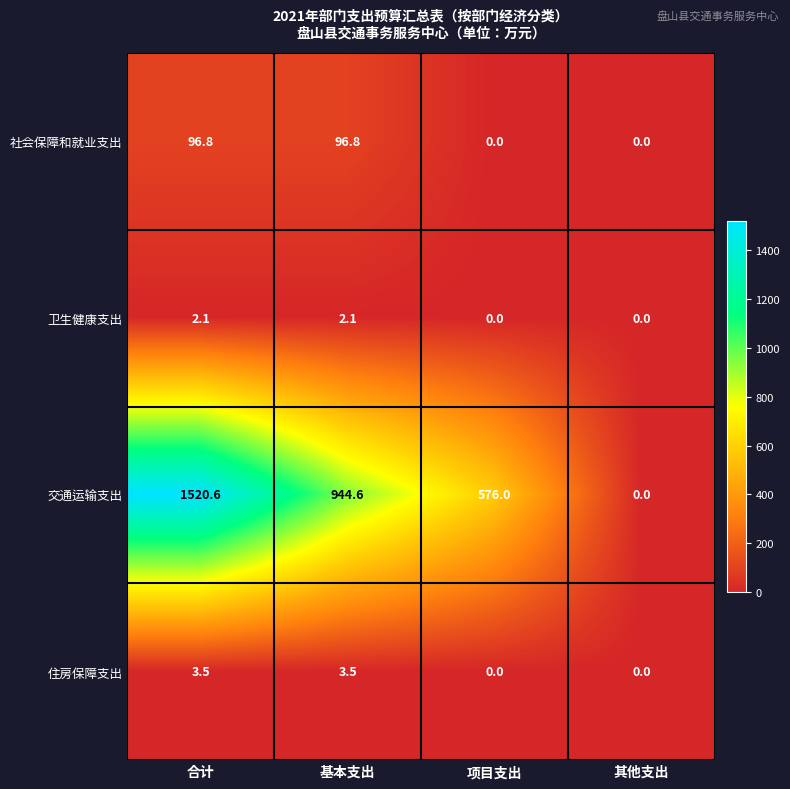

What is the greatest value displayed?

1520.6